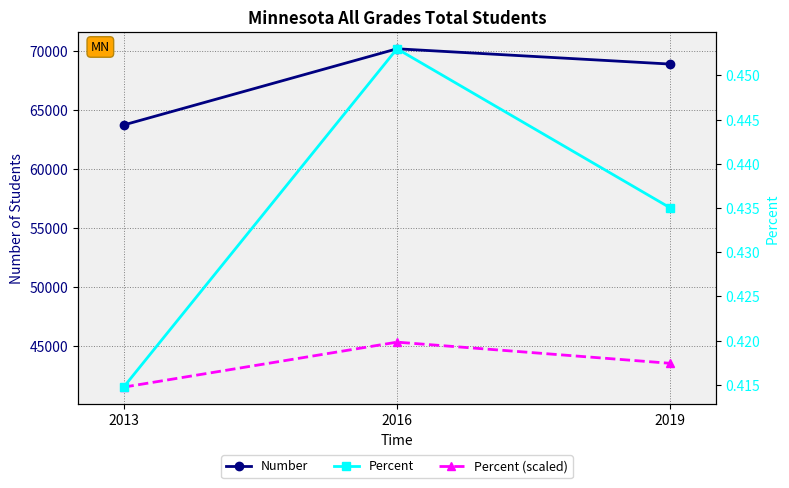

Reading right to left, transcribe all the data shown in this chart.

Number: 2019=68927.0	2016=70227.0	2013=63751.0
Percent (scaled): 2019=43500.0	2016=45300.0	2013=41474.0
Percent: 2019=0.4	2016=0.5	2013=0.4